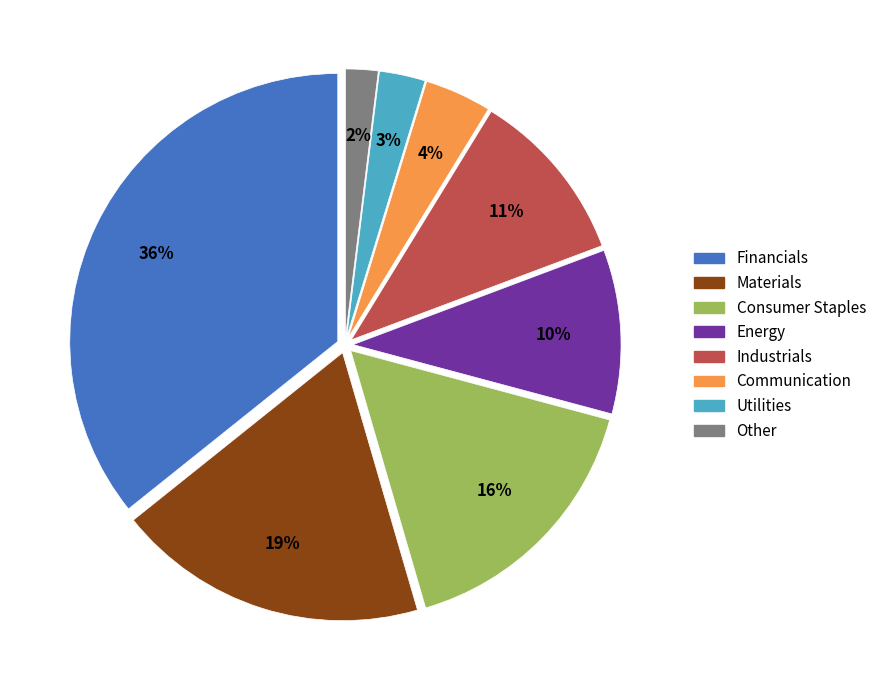

To the nearest percent, what percentage of the pie is Materials?

19%